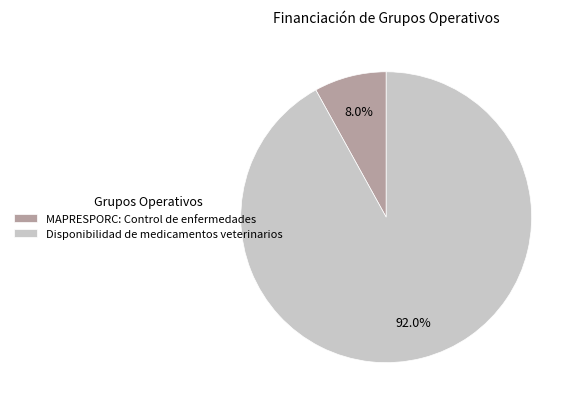

True or false: Disponibilidad de medicamentos veterinarios accounts for 99% of the total.

False